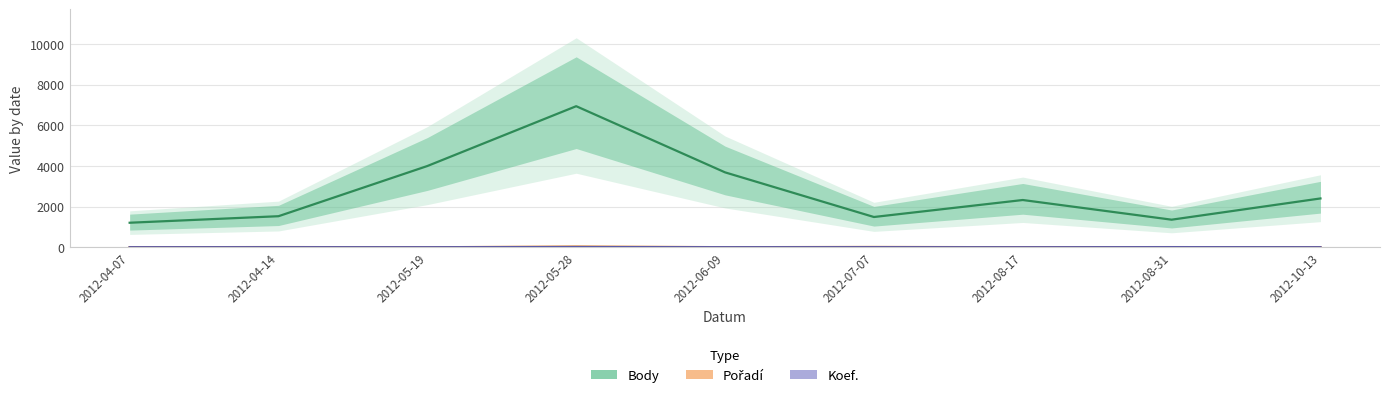

At 2012-08-17, list the series in order from smallest to largest.

Koef., Pořadí, Body